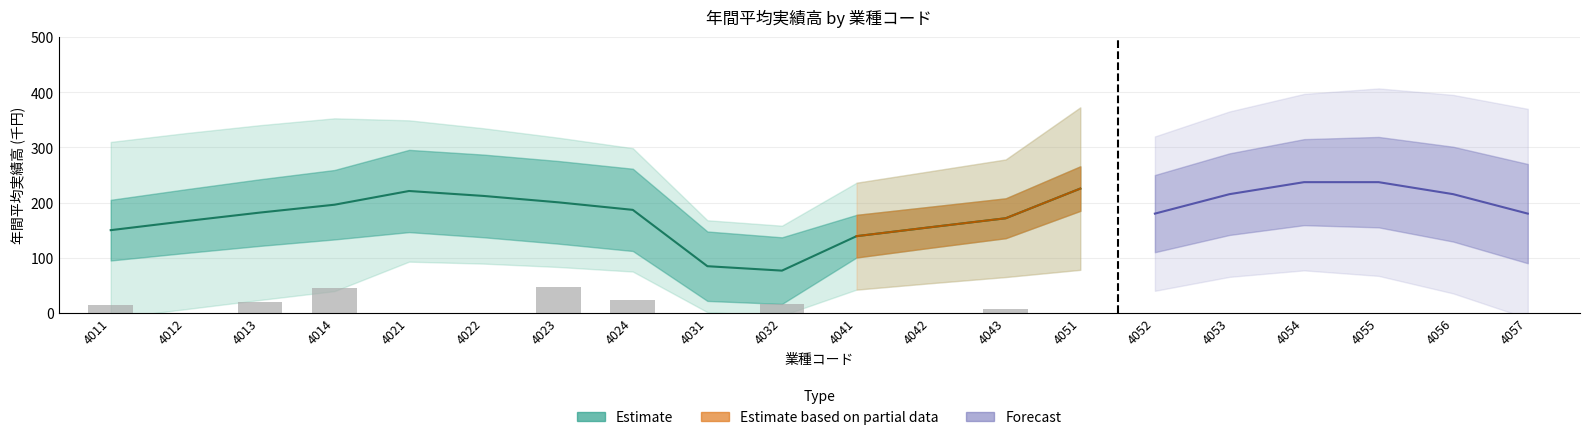

Rank the categories by value from highest to lowest.

4023, 4014, 4024, 4013, 4032, 4011, 4043, 4012, 4021, 4022, 4031, 4041, 4042, 4051, 4052, 4053, 4054, 4055, 4056, 4057